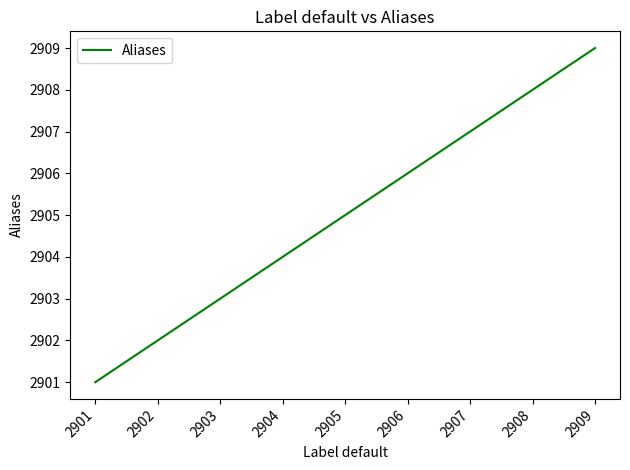

True or false: there are more than 2 points higher than both neighbors.

False